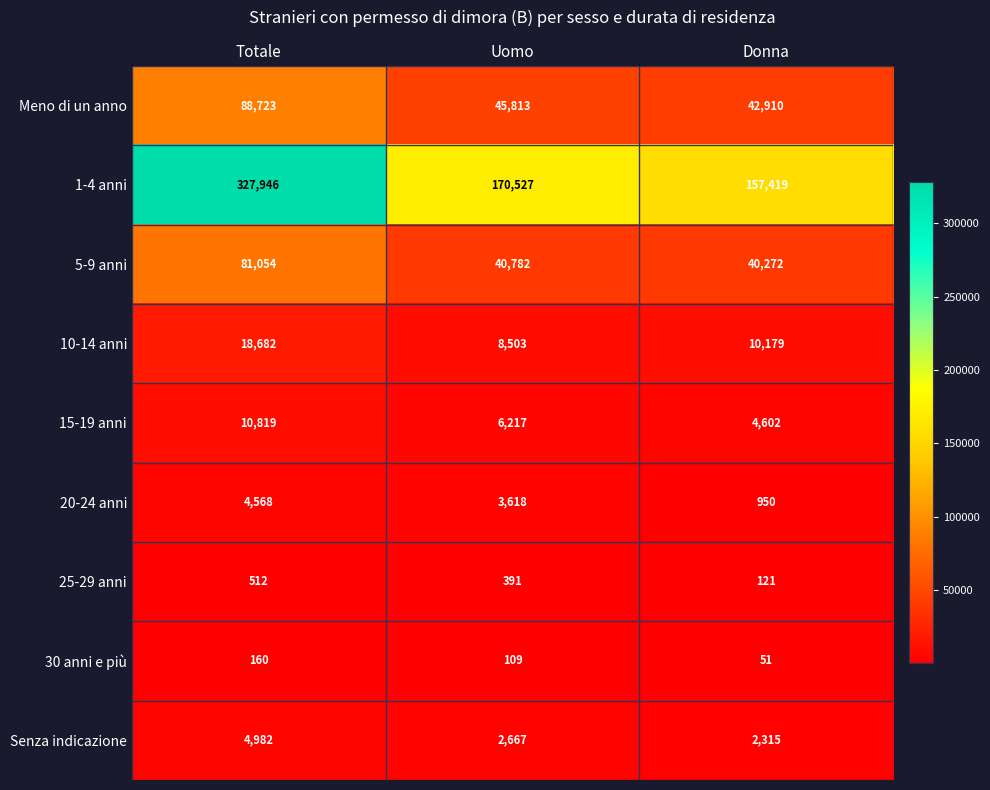

Is it true that 30 anni e più equals 254 at Totale?

False